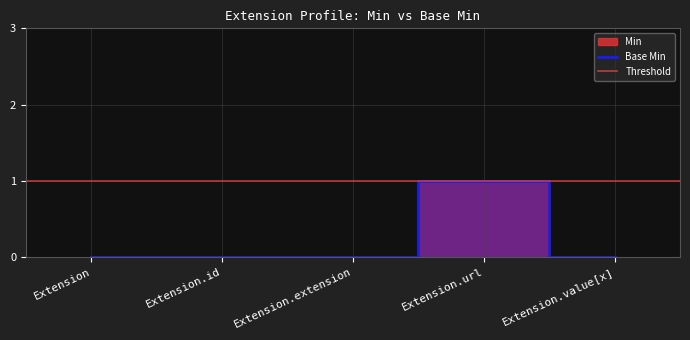

Rank the categories by value from lowest to highest.

Extension, Extension.id, Extension.extension, Extension.value[x], Extension.url